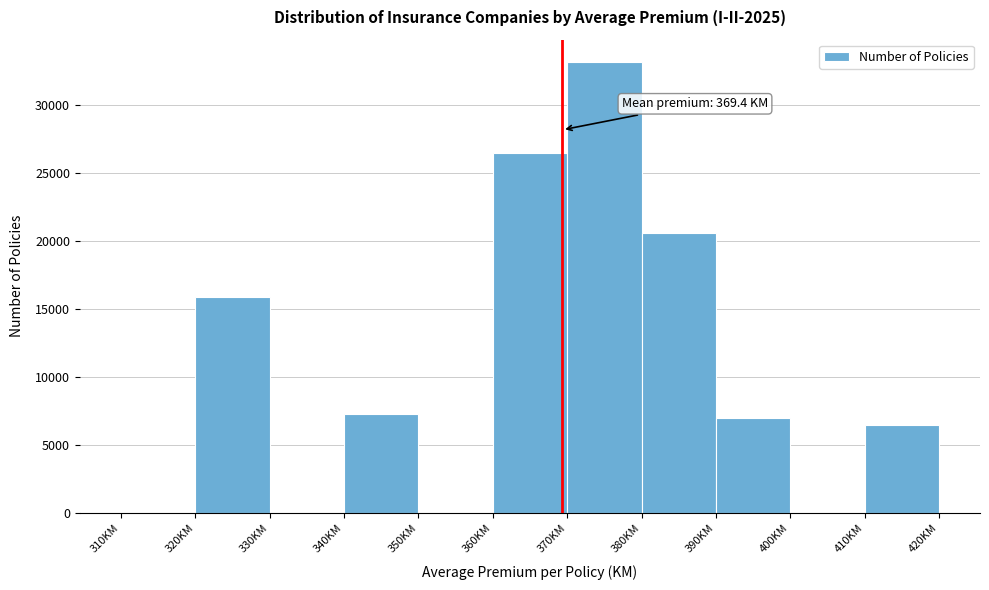

Over which range of the x-axis is the bar tallest?

370 to 380